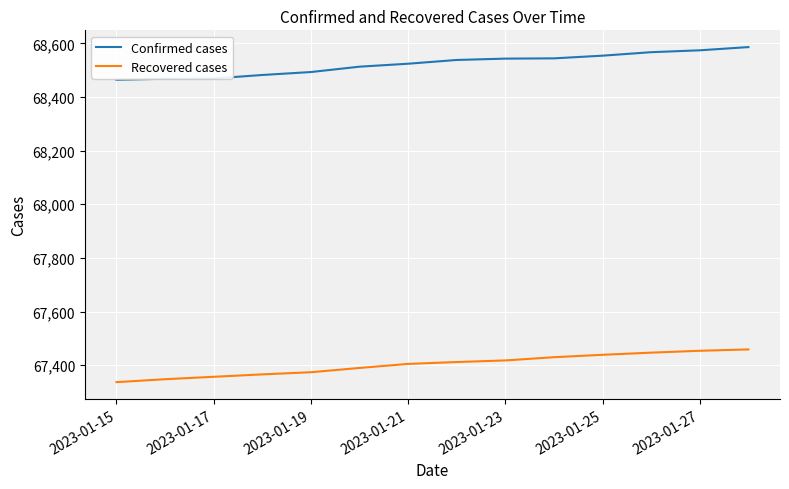

What is the difference between the maximum and minimum values in the Confirmed cases series?

122